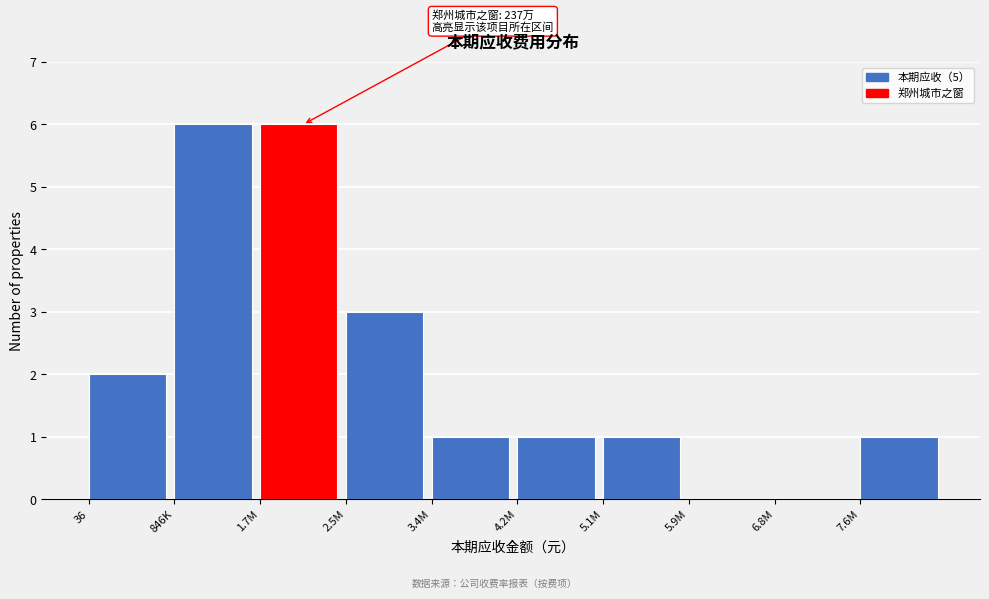

Reading left to right, list all the values displayed in this chart.

36=2	846K=6	1.7M=6	2.5M=3	3.4M=1	4.2M=1	5.1M=1	5.9M=0	6.8M=0	7.6M=1